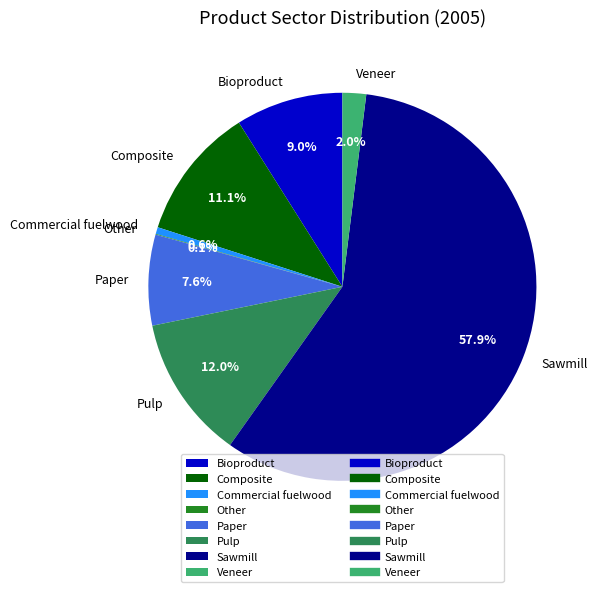

Which slice is the largest?

Sawmill